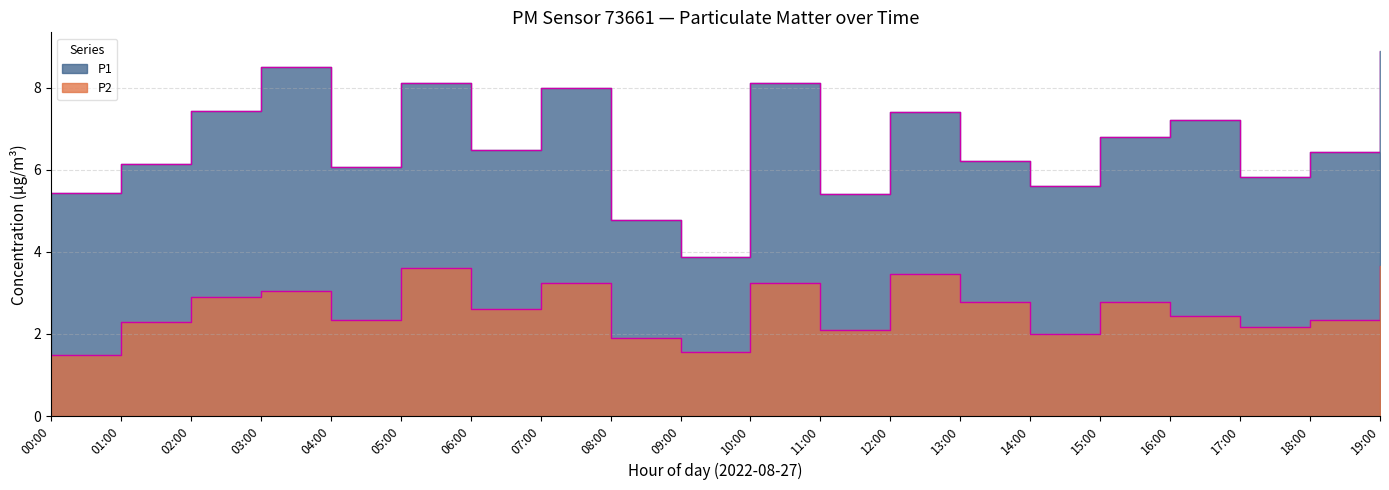

What is the average value of the P1 series?

6.6